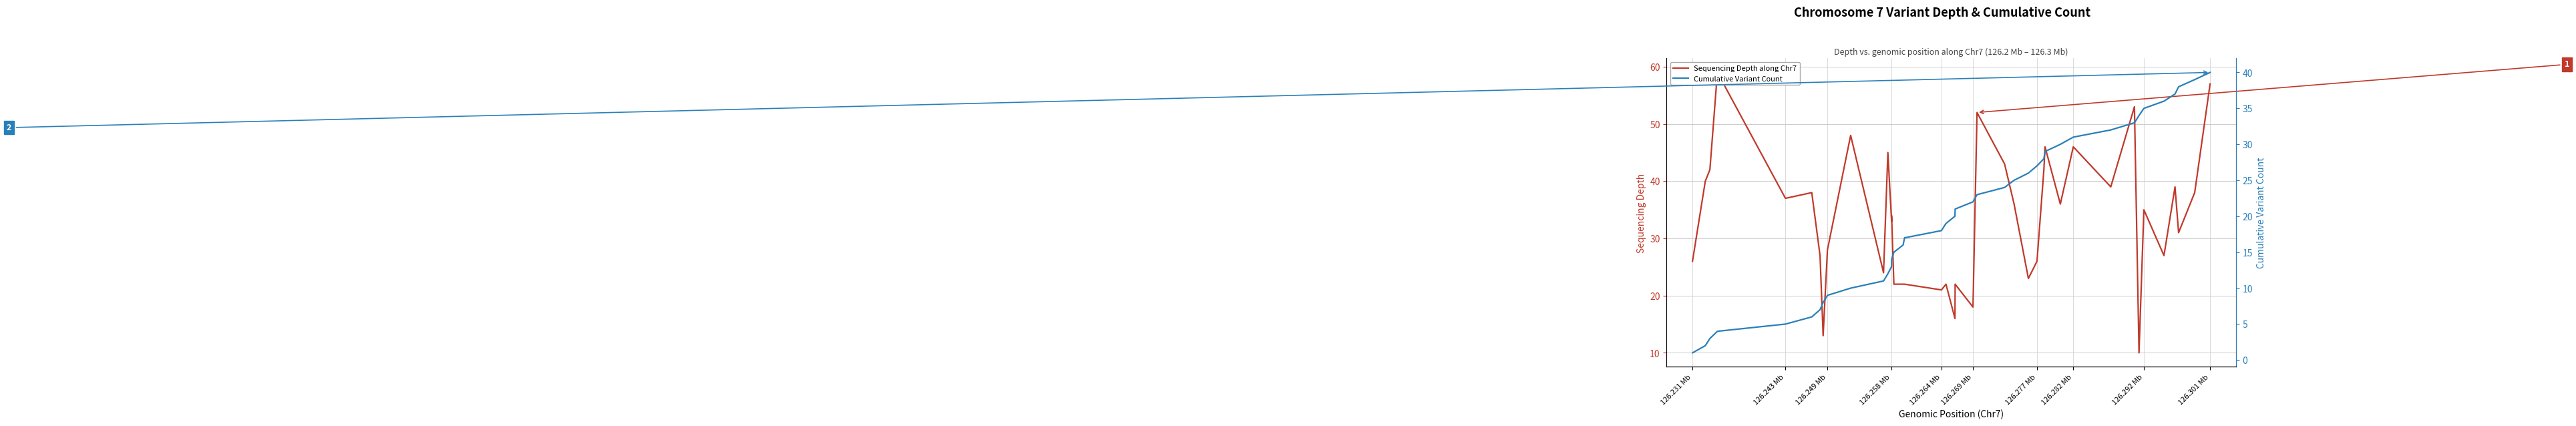

How many lines are shown in the chart?

2